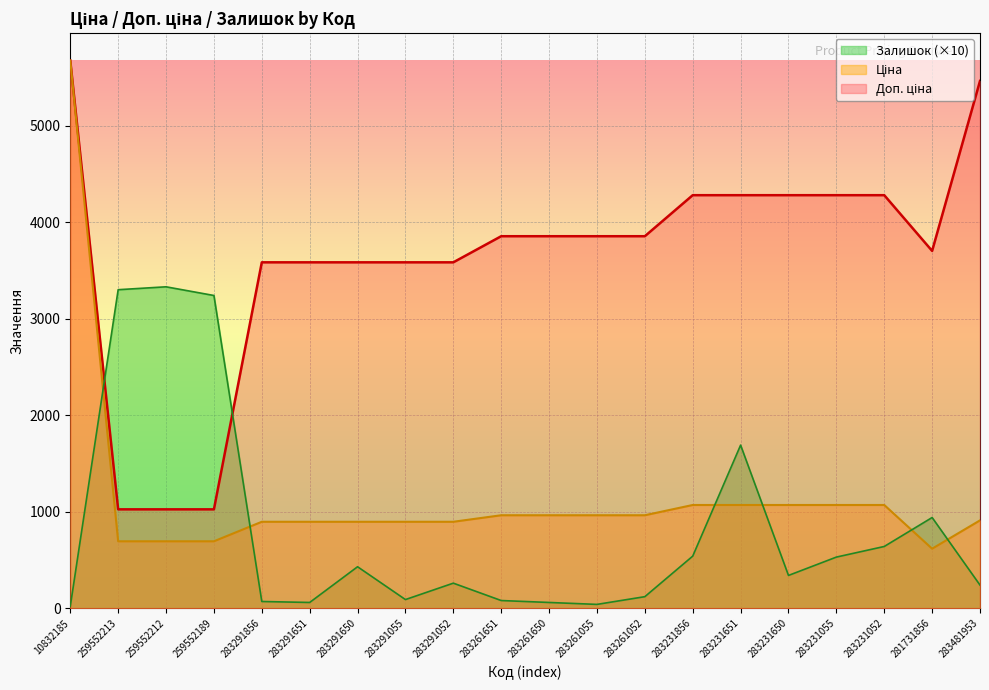

Does the chart display data point markers on the line(s)?

No